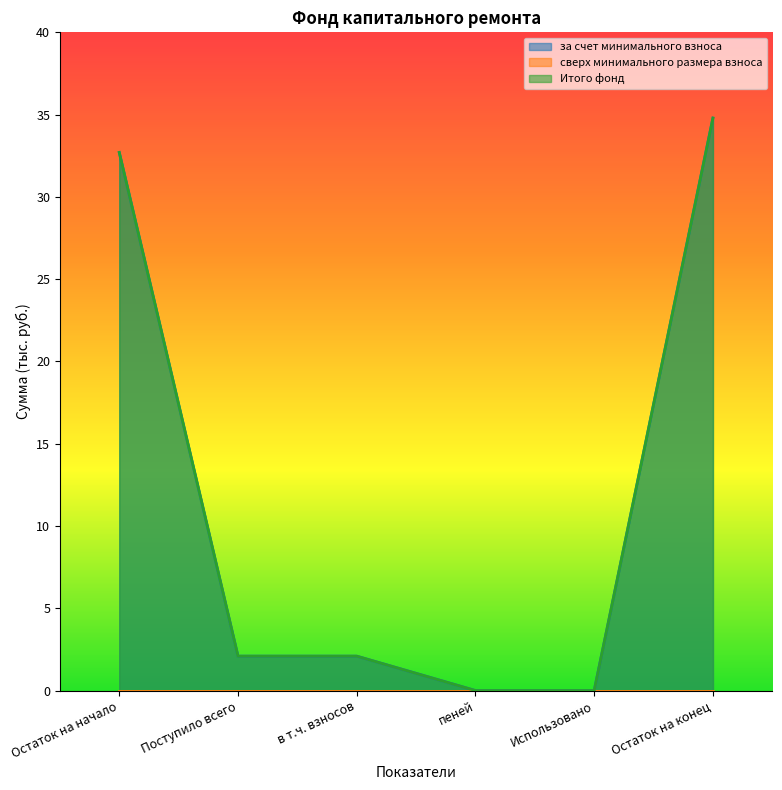

At which label does за счет минимального взноса reach its peak?

Остаток на конец